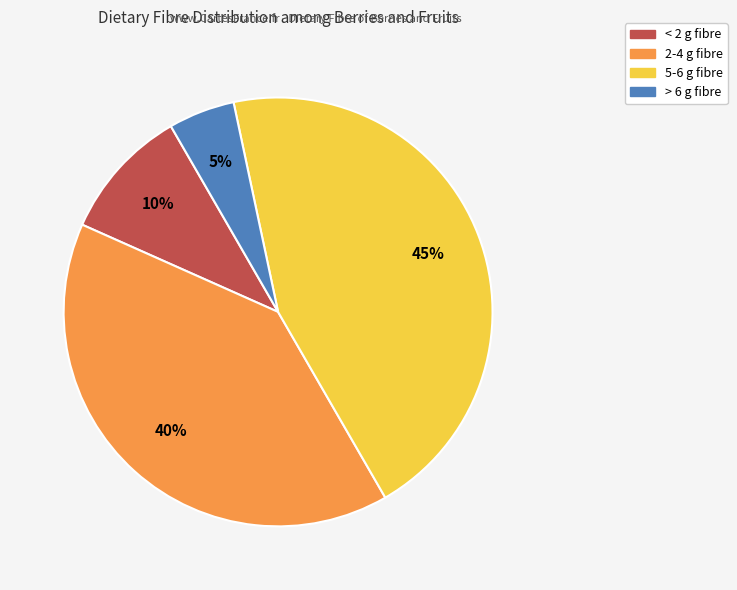

To the nearest percent, what is the difference between the largest and smallest slice percentages?

40%